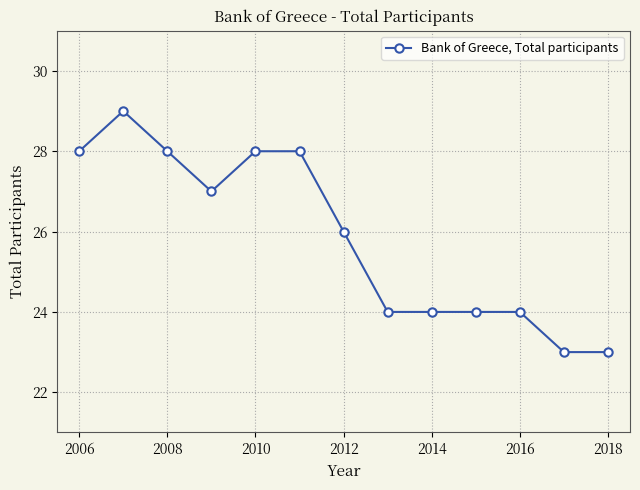

How many values are between 24 and 28?

10